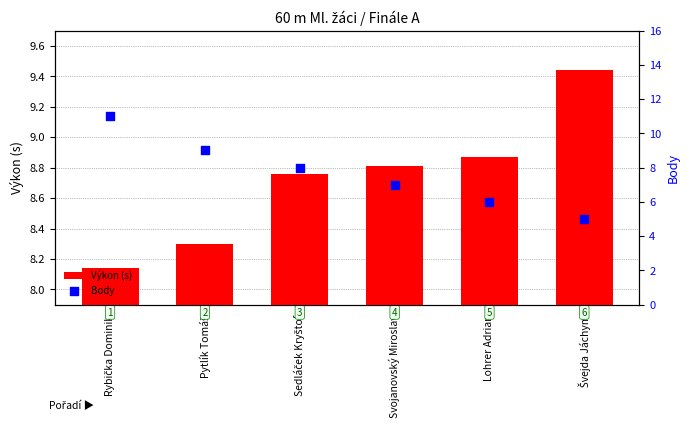

What is the total value across all series at Svojanovský Miroslav?

15.8